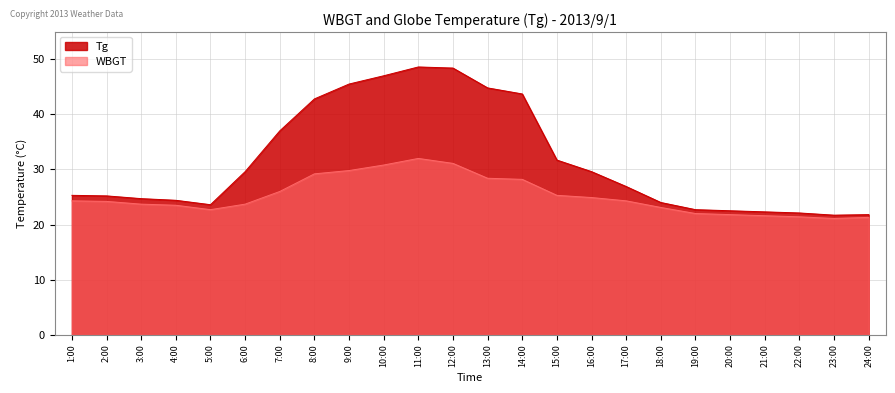

Rank the categories by Tg value from lowest to highest.

23:00, 24:00, 22:00, 21:00, 20:00, 19:00, 5:00, 18:00, 4:00, 3:00, 2:00, 1:00, 17:00, 6:00, 16:00, 15:00, 7:00, 8:00, 14:00, 13:00, 9:00, 10:00, 12:00, 11:00